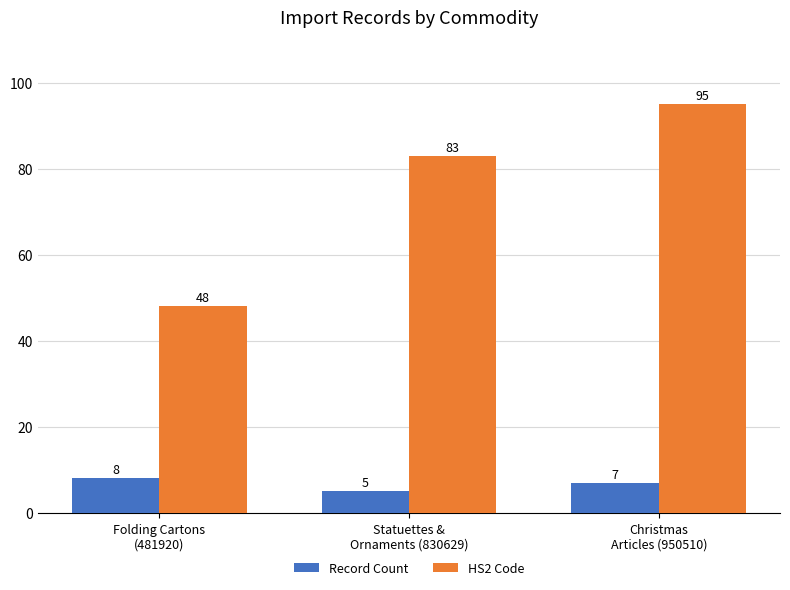

How many distinct data groups are displayed?

2